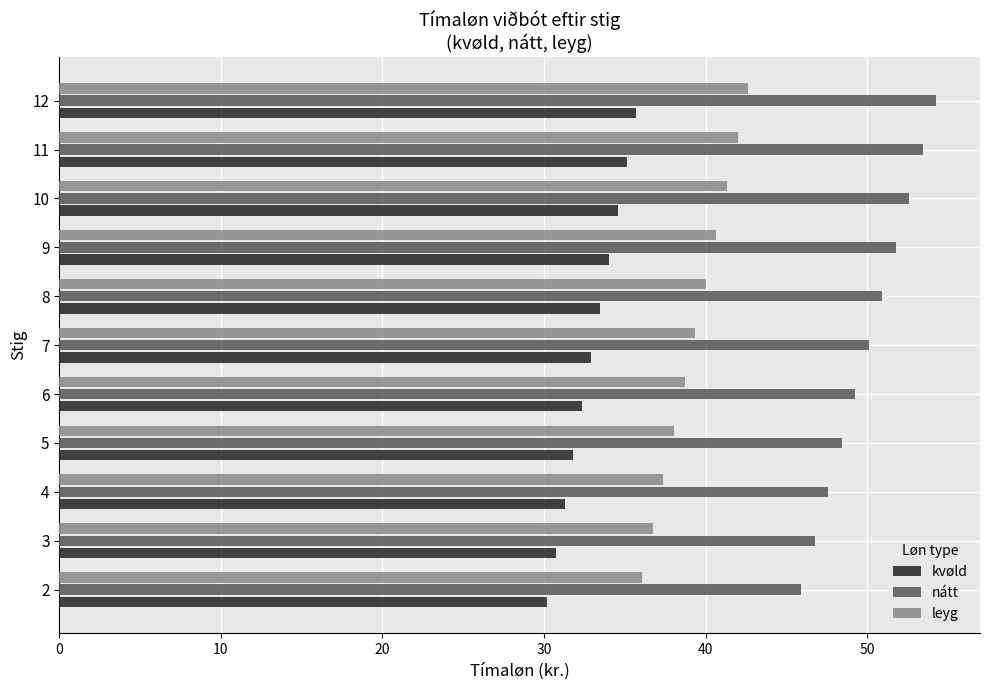

Rank the series by their maximum value, from lowest to highest.

kvøld, leyg, nátt